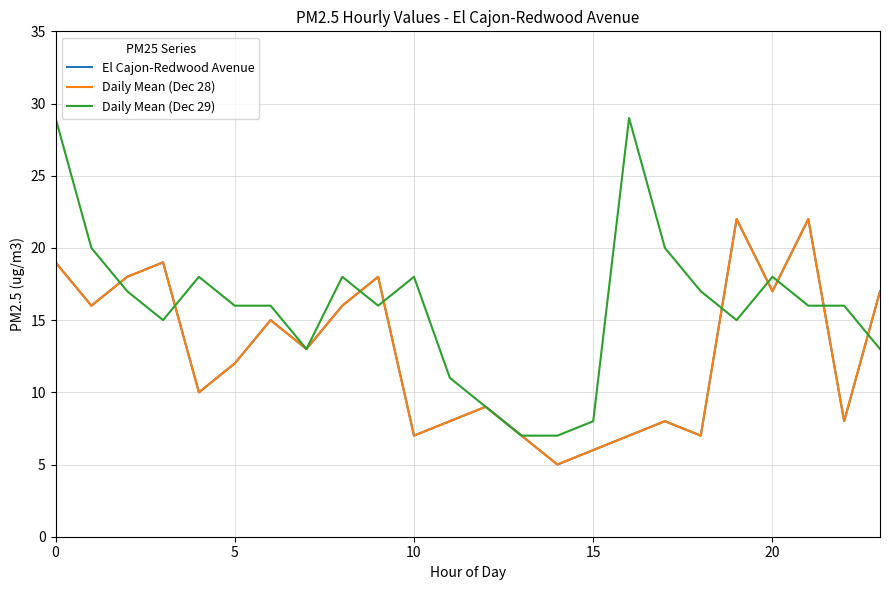

Does the chart have visible grid lines?

Yes